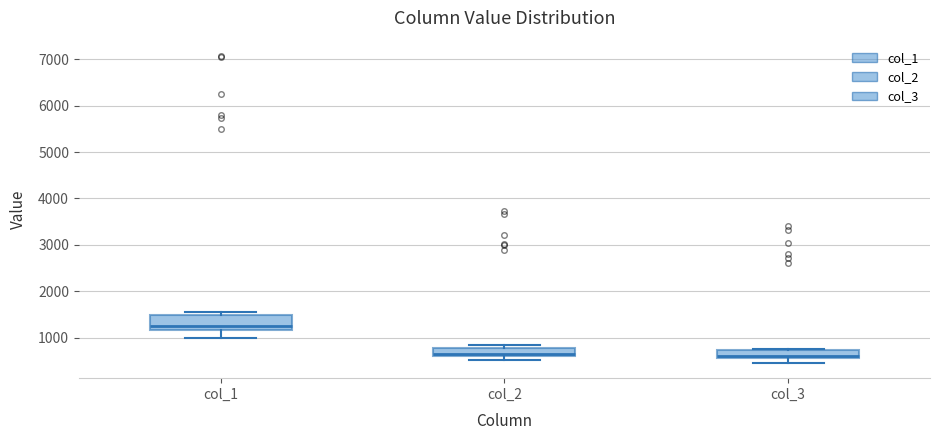

Where does the lower whisker of the box for col_1 end on the y-axis? The values are not printed on the chart, so give them approximately, as read against the axis.

1000